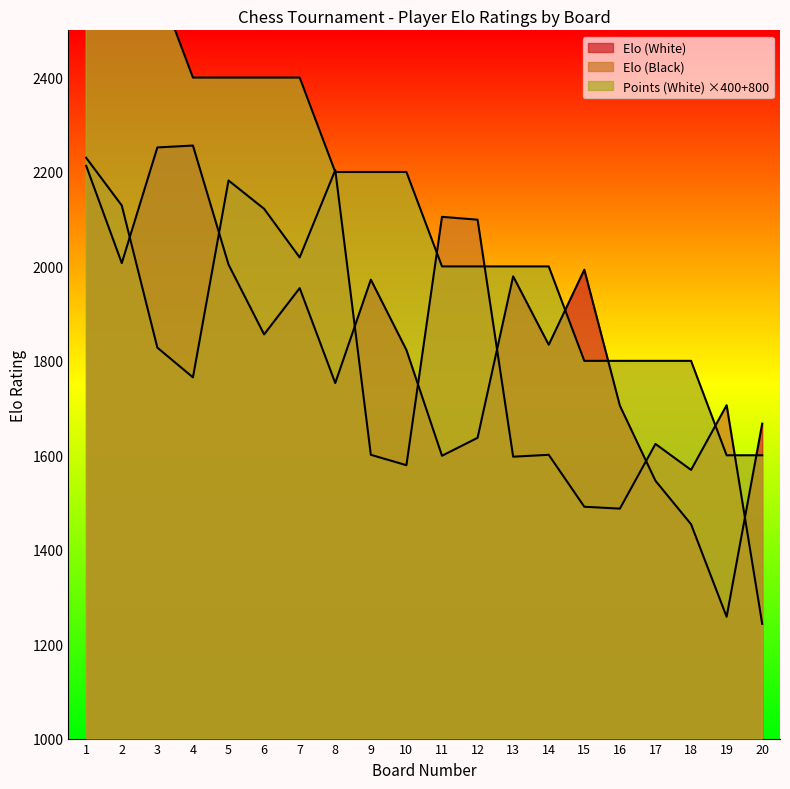

What is the lowest value of the Elo (Black) series?

1243